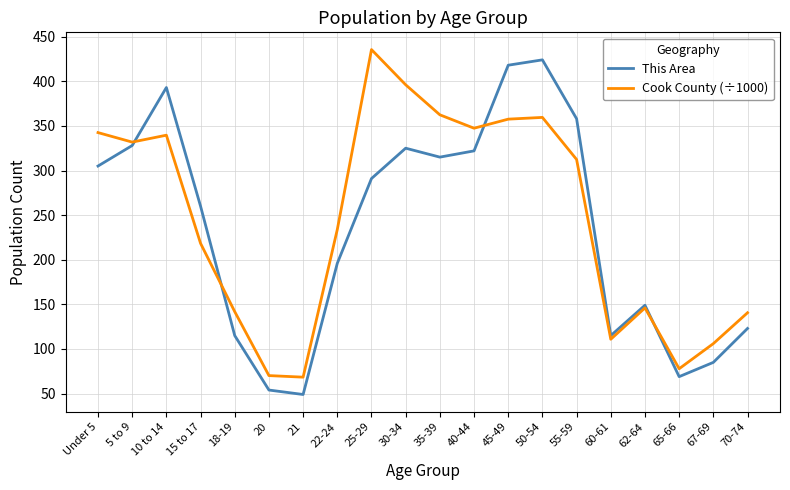

How many interior local peaks does the Cook County (÷1000) series have?

4